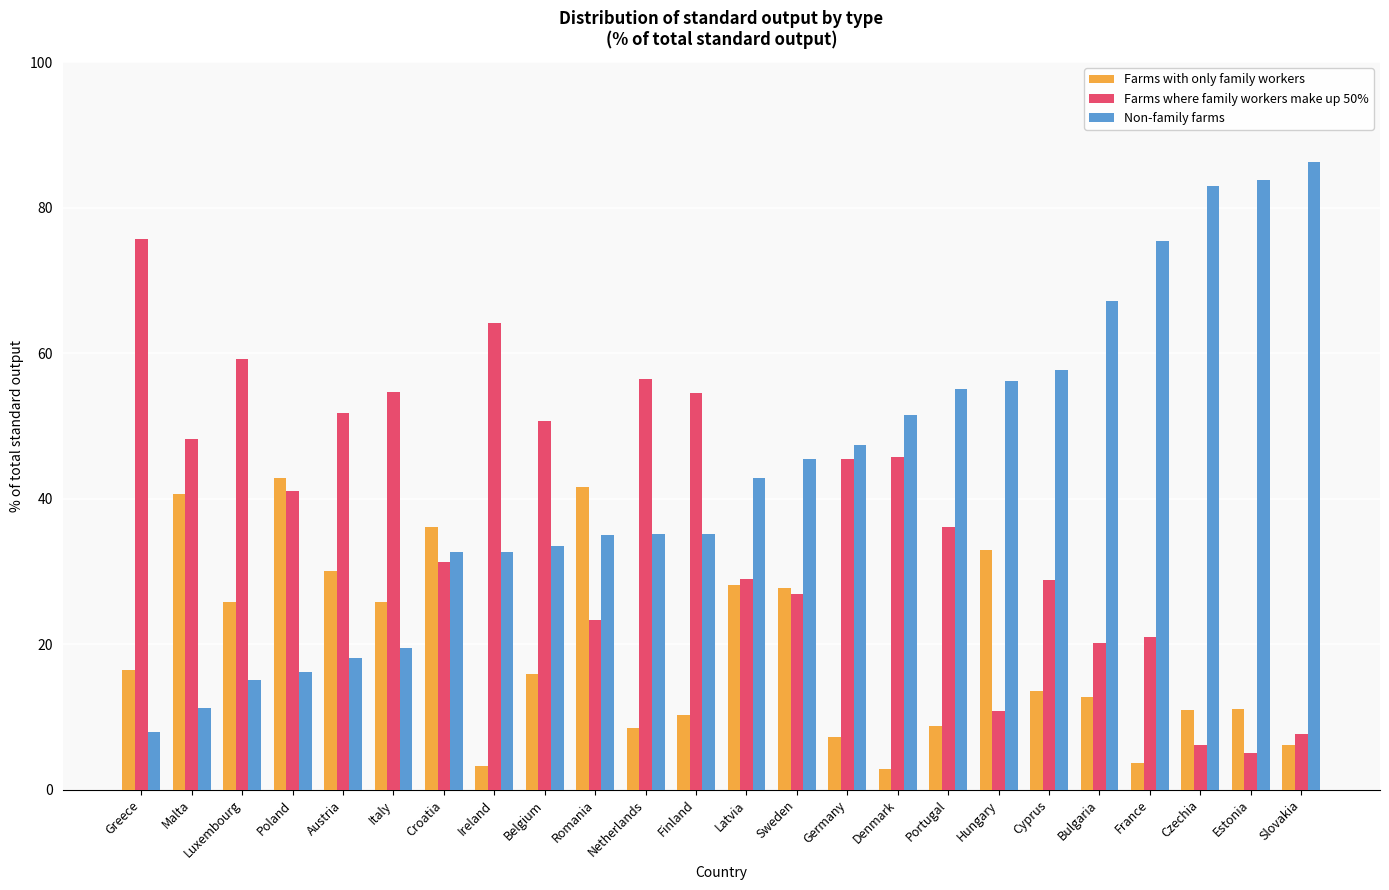

What is the sum of the Farms with only family workers values at Hungary and Denmark?

35.8